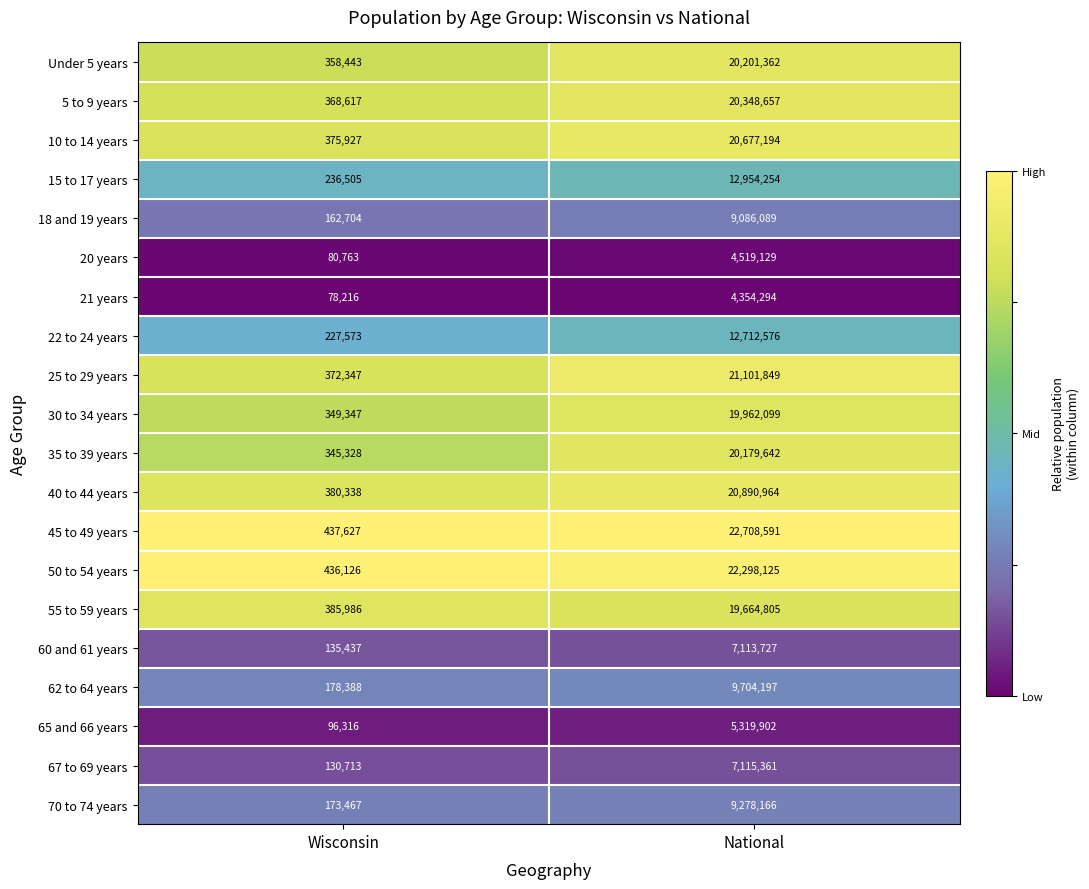

At which category does the chart reach its peak across all series?

National